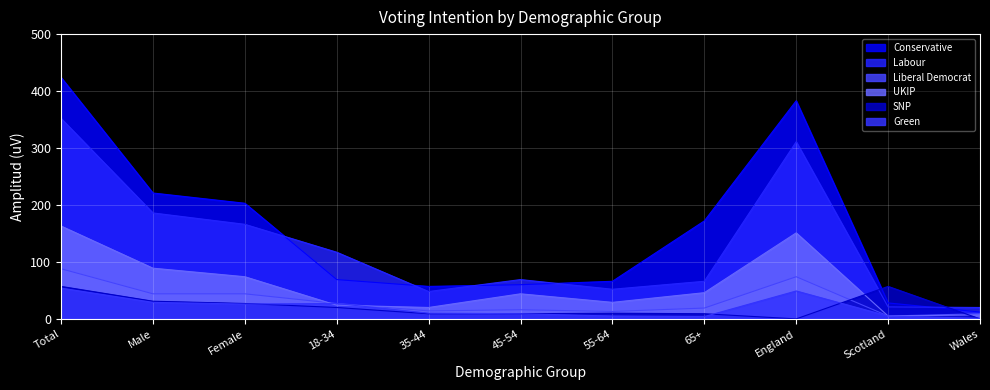

The value of Liberal Democrat at 65+ is 11. True or false?

False